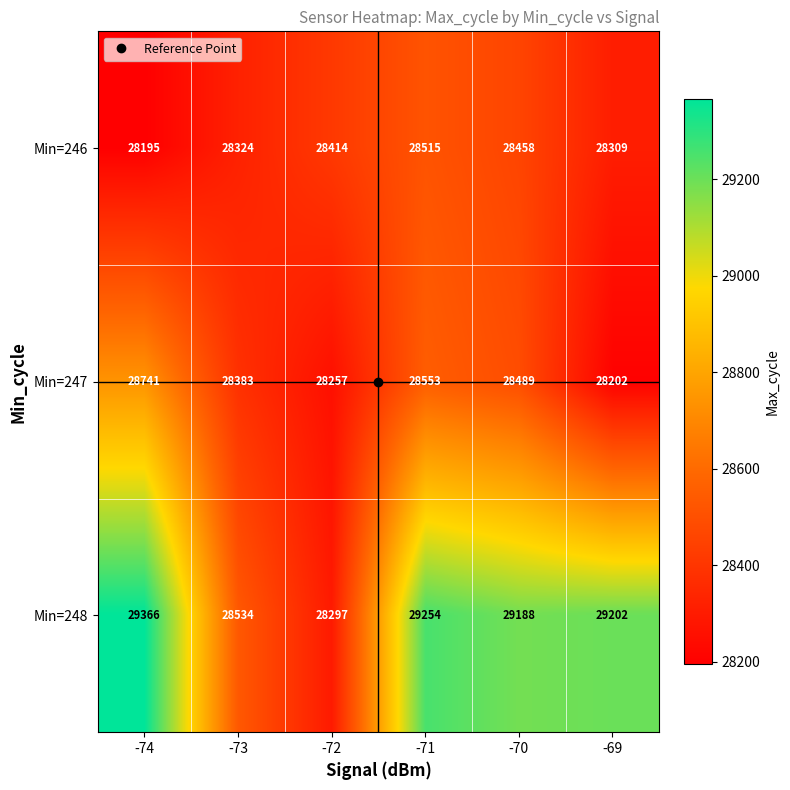

How many data points does each series have?

6